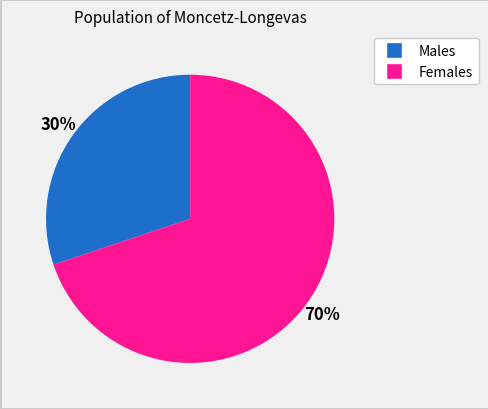

Is there any slice that represents more than half of the pie?

Yes